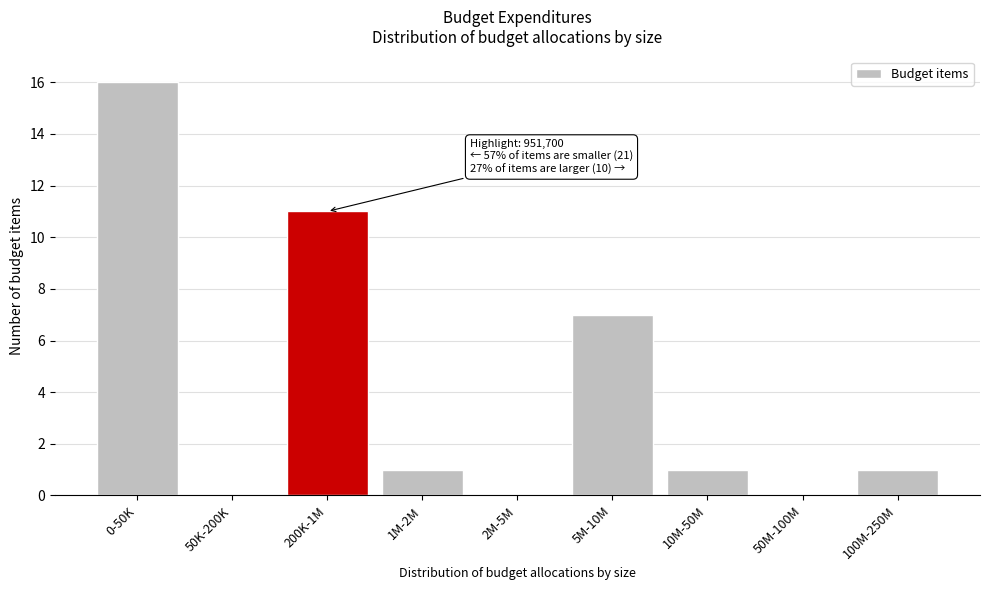

Reading right to left, list all the values displayed in this chart.

100M-250M=1	50M-100M=0	10M-50M=1	5M-10M=7	2M-5M=0	1M-2M=1	200K-1M=11	50K-200K=0	0-50K=16